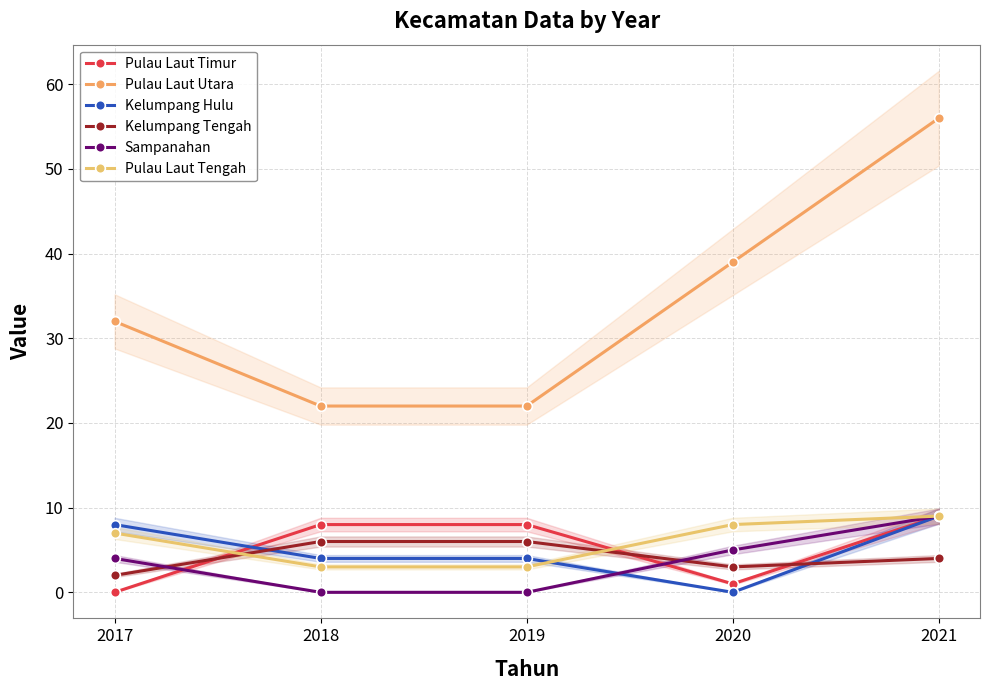

Count the number of data series in this chart.

6